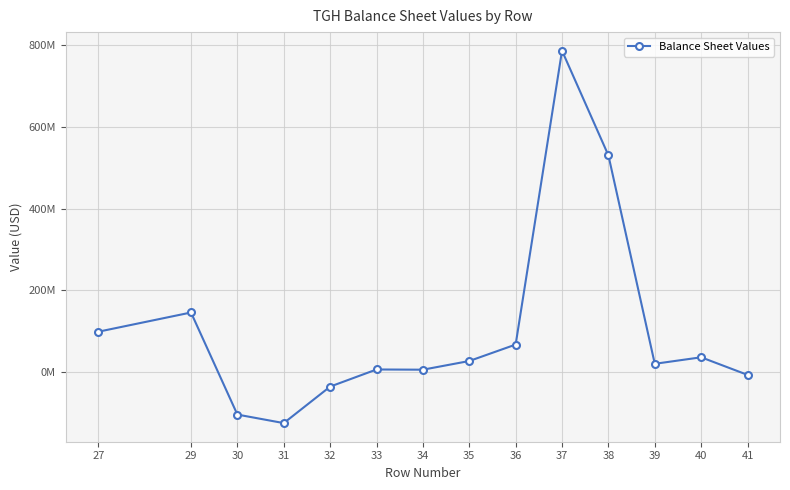

True or false: there are more than 1 points higher than both neighbors.

True